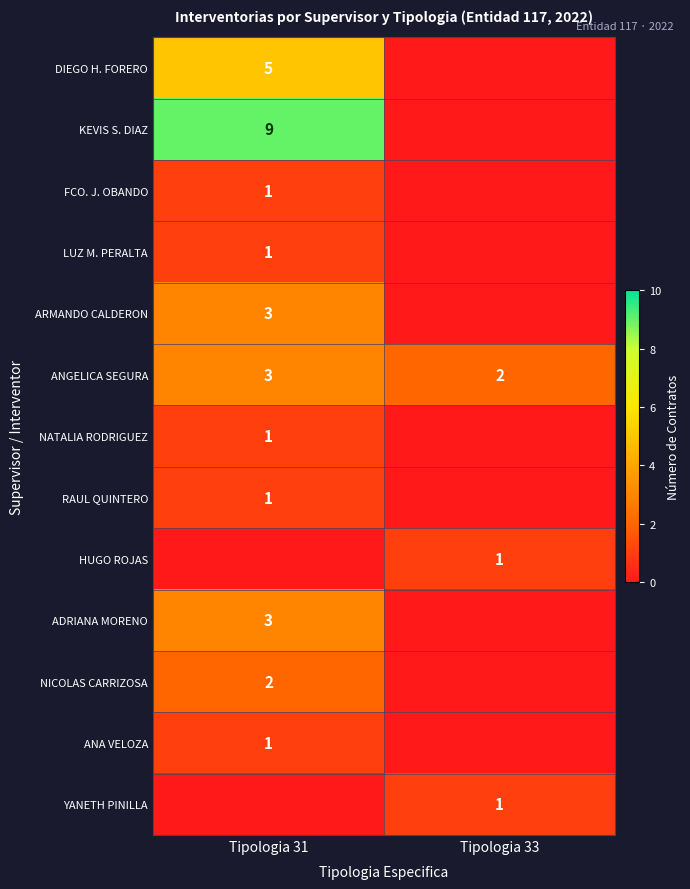

True or false: KEVIS S. DIAZ has a value of 6 at Tipologia 31.

False